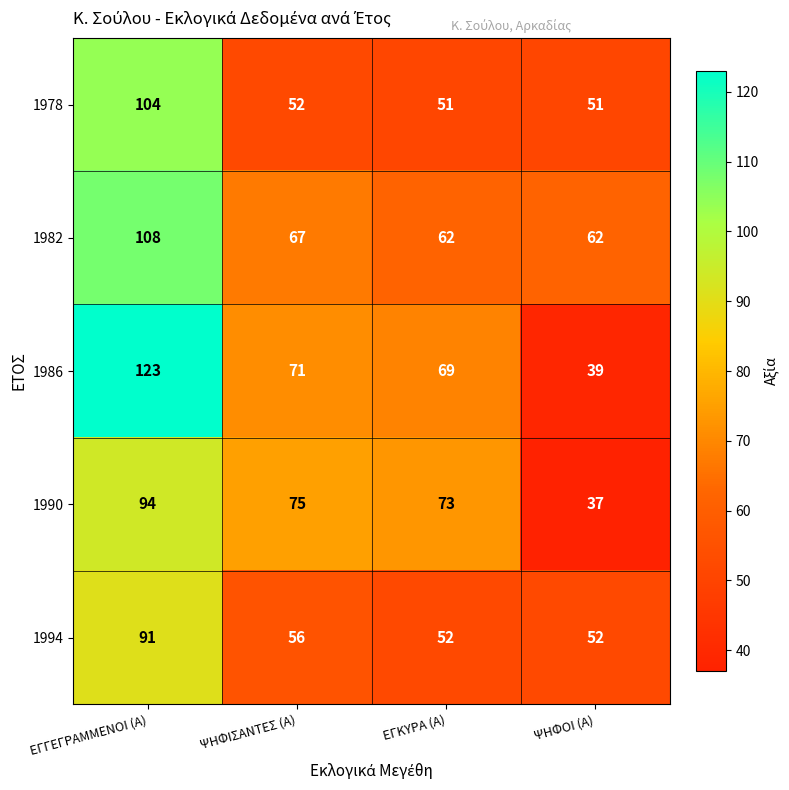

Which label corresponds to the smallest value in the chart?

ΨΗΦΟΙ (Α)